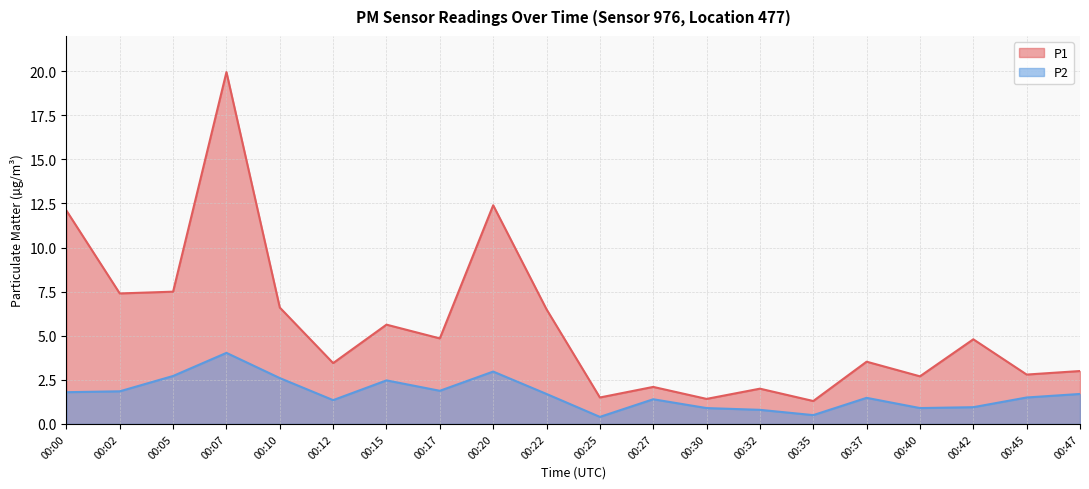

What is the difference between the P2 values at 00:20 and 00:25?

2.6